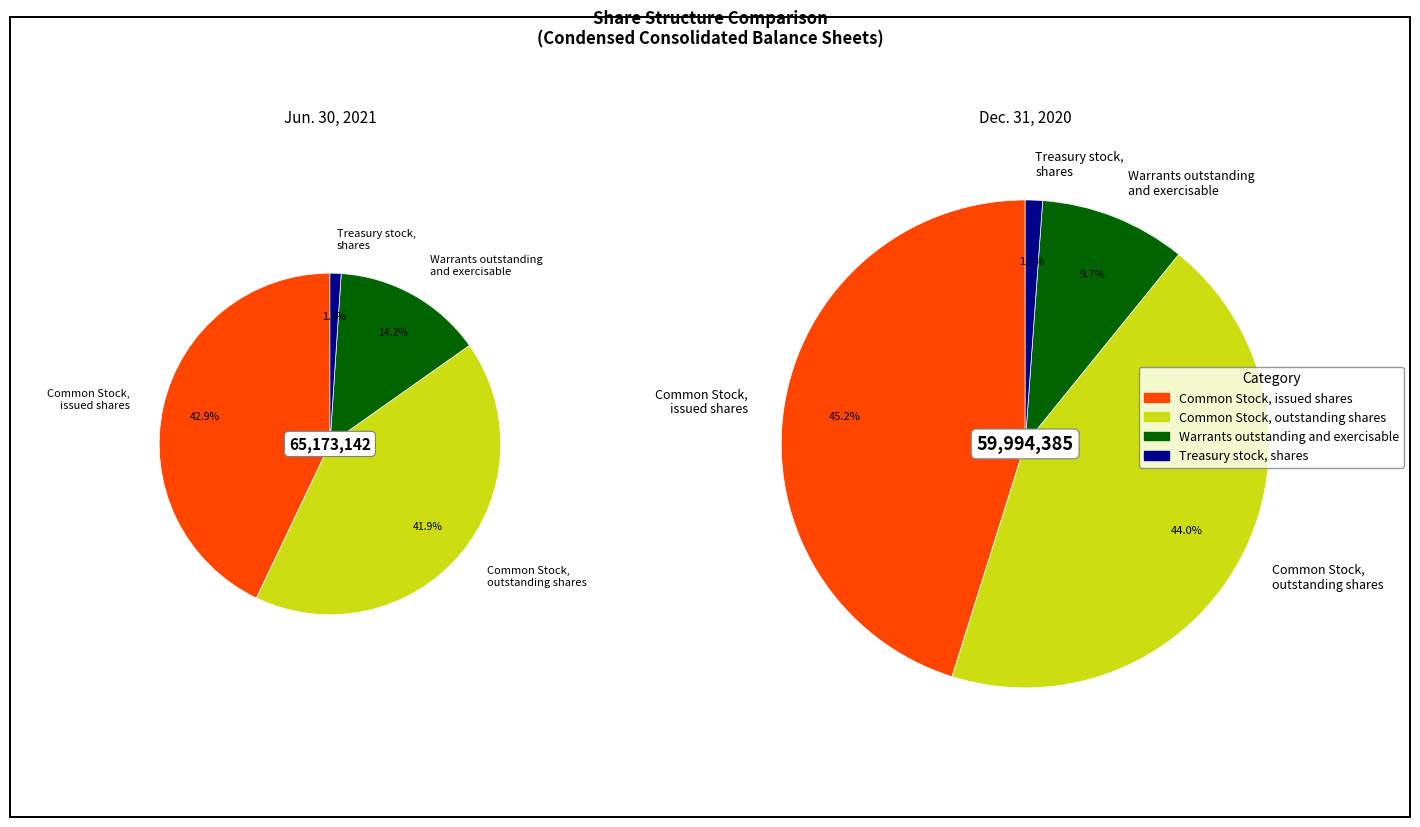

How many slices are in this pie chart?

4